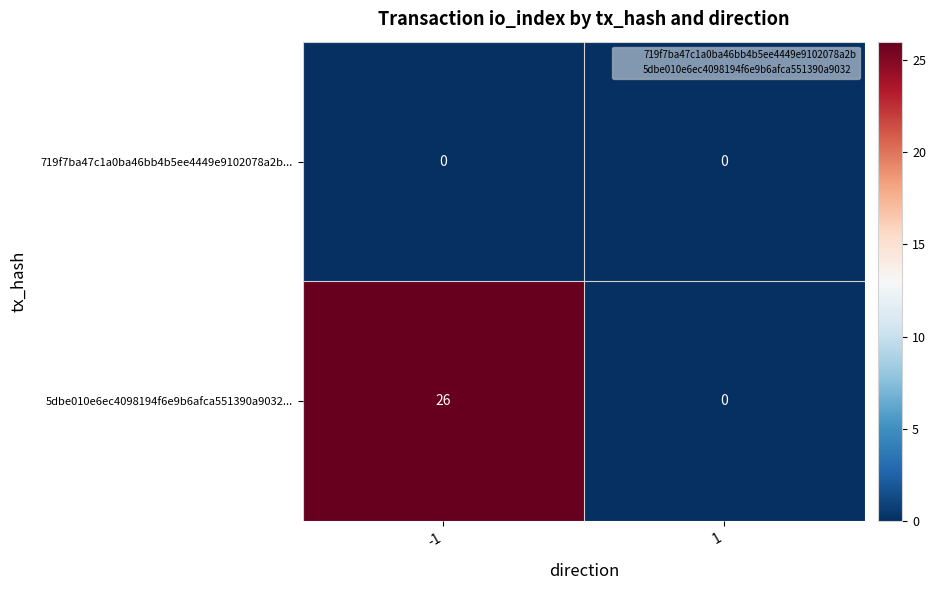

How many categories are shown in the chart?

2